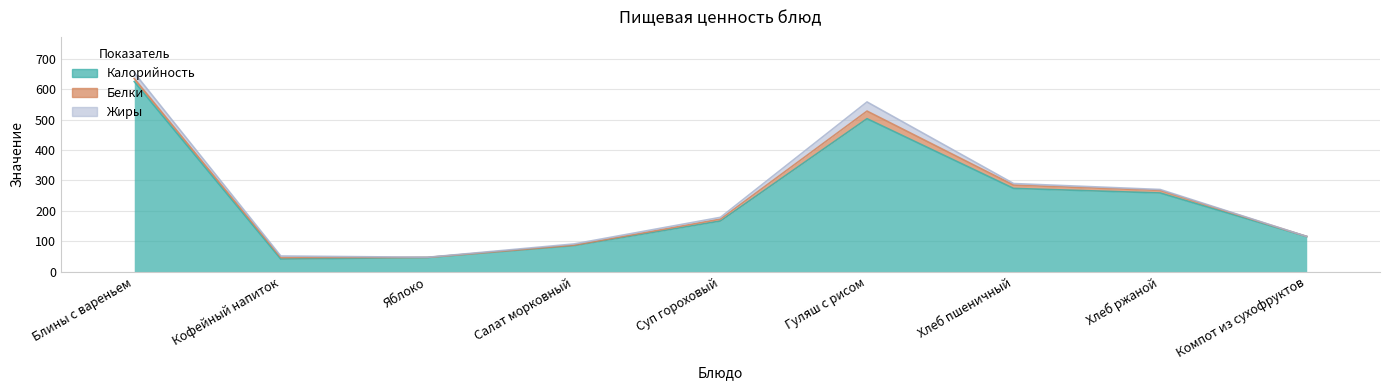

How many interior local valleys does the Калорийность series have?

1